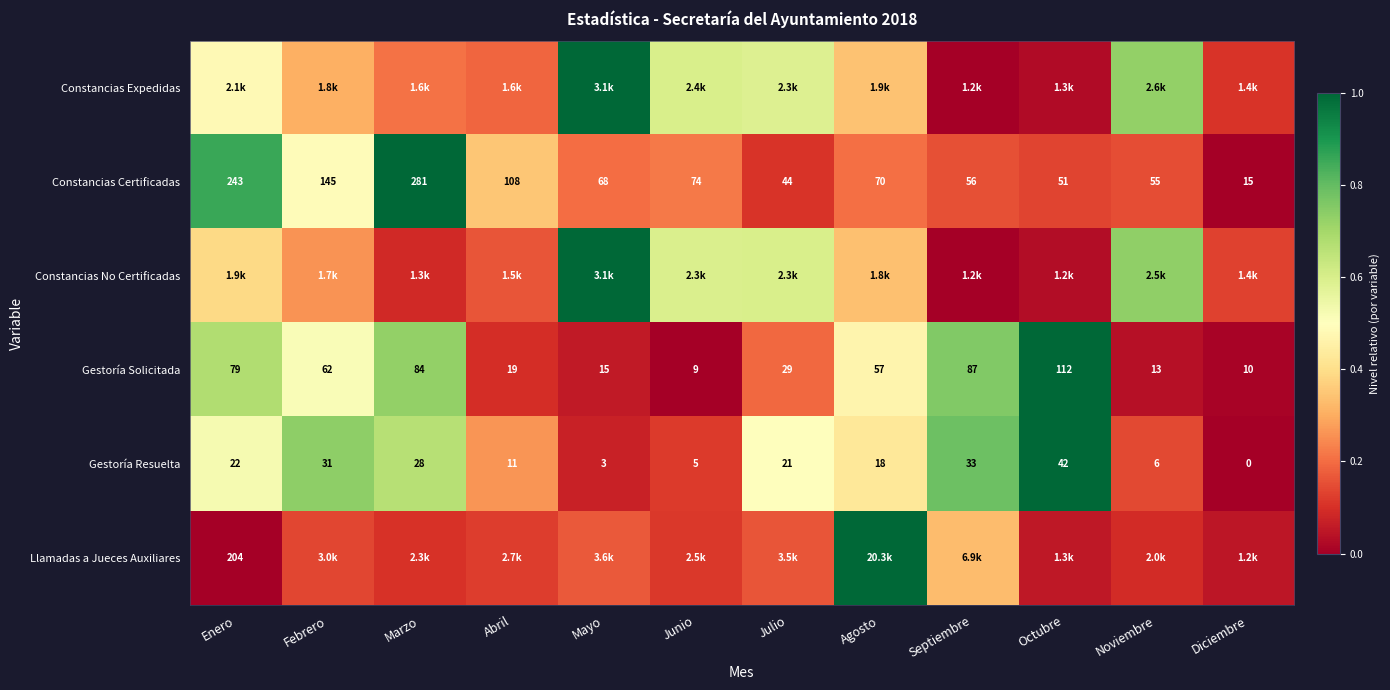

Which category has the lowest value in the Constancias Certificadas series?

Diciembre